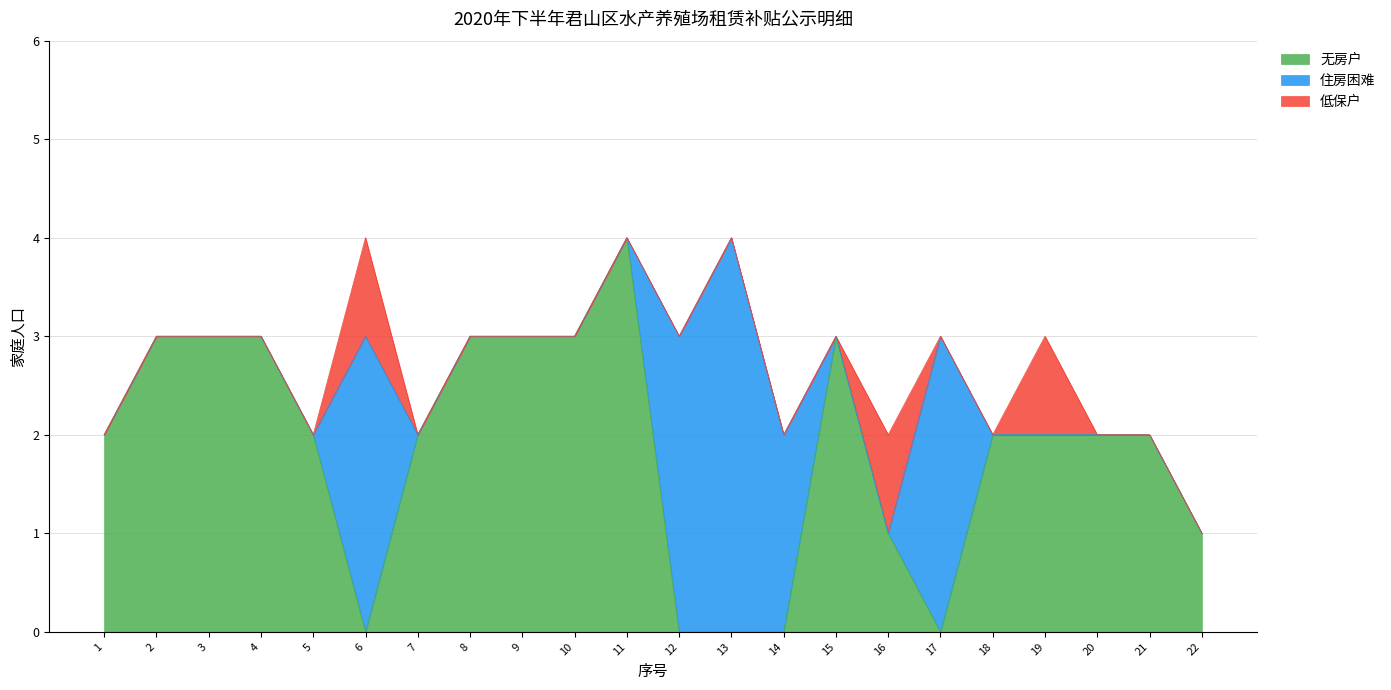

What value does the 无房户 series have at 4?

3